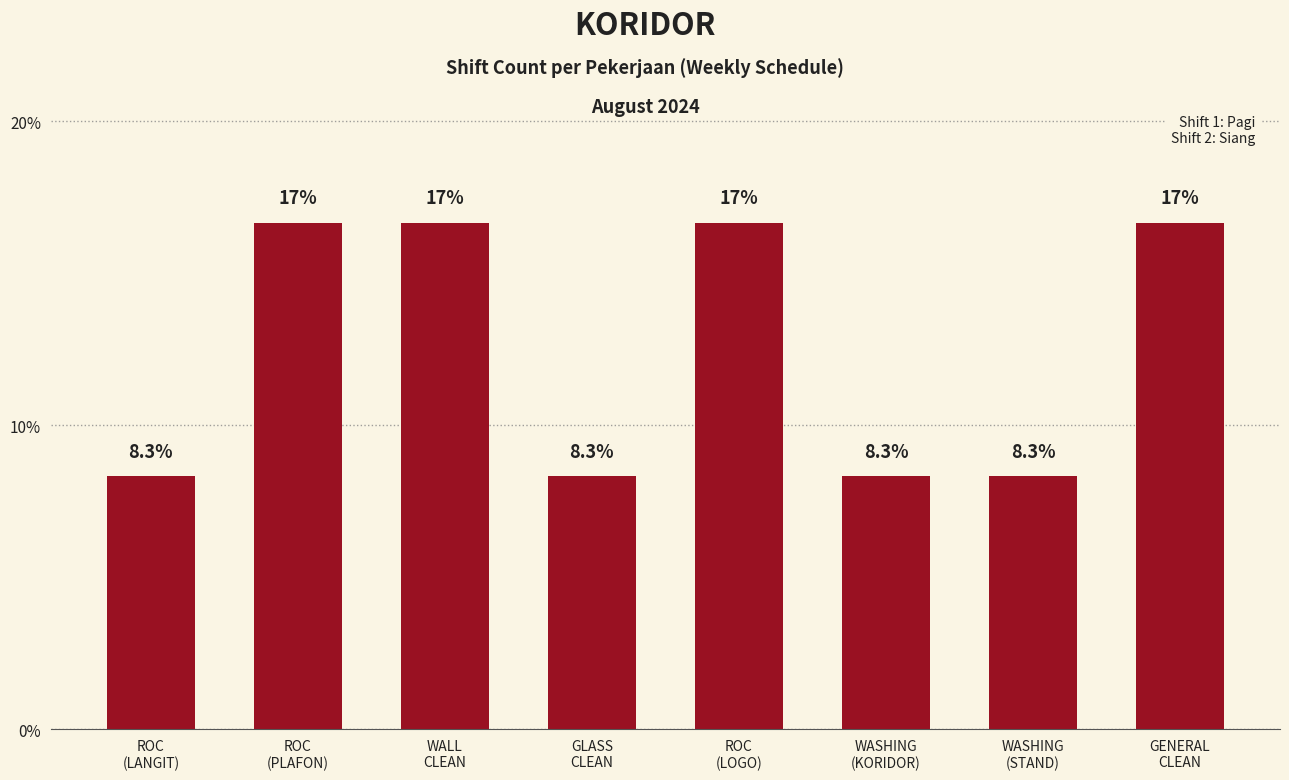

What is the value of the 7th bar from the left?

8.3